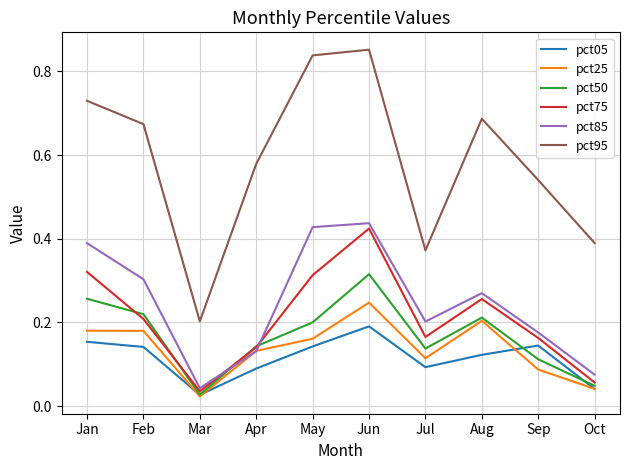

Which series changed the most between Aug and Sep?

pct95